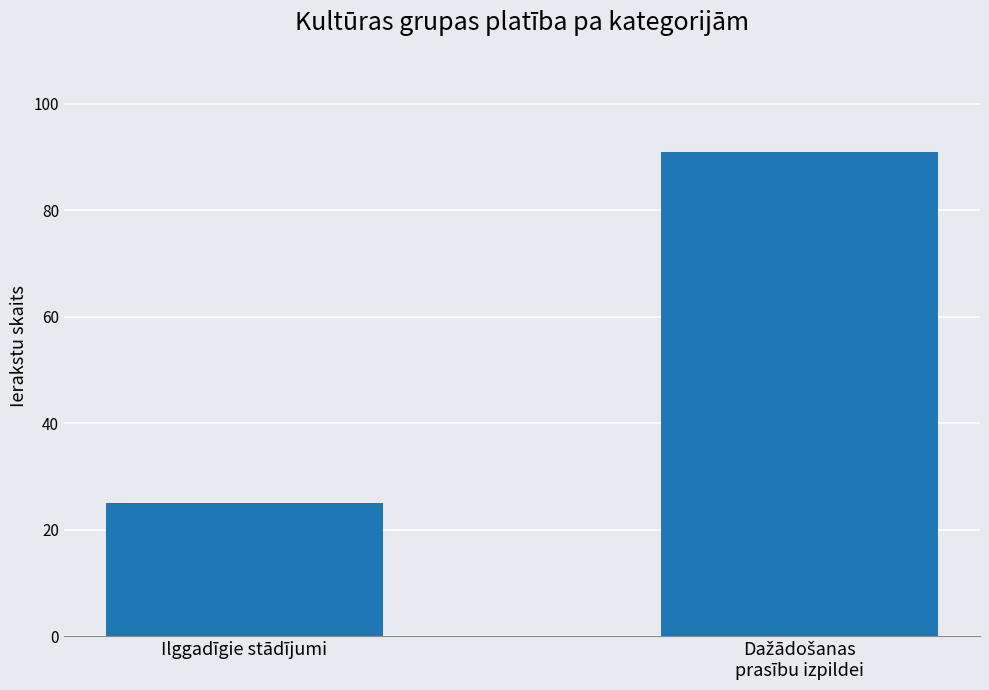

Which label corresponds to the smallest value in the chart?

Ilggadīgie stādījumi